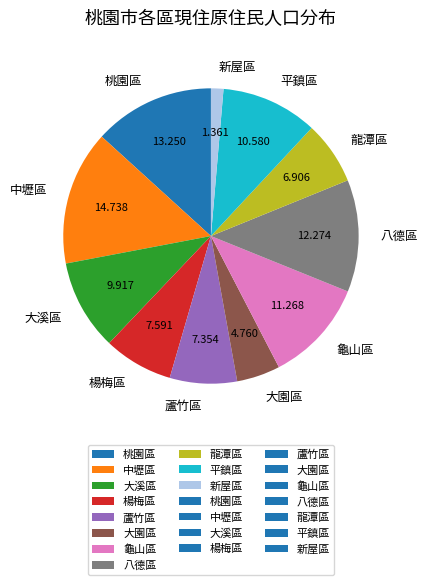

True or false: 大溪區 accounts for 10% of the total.

True